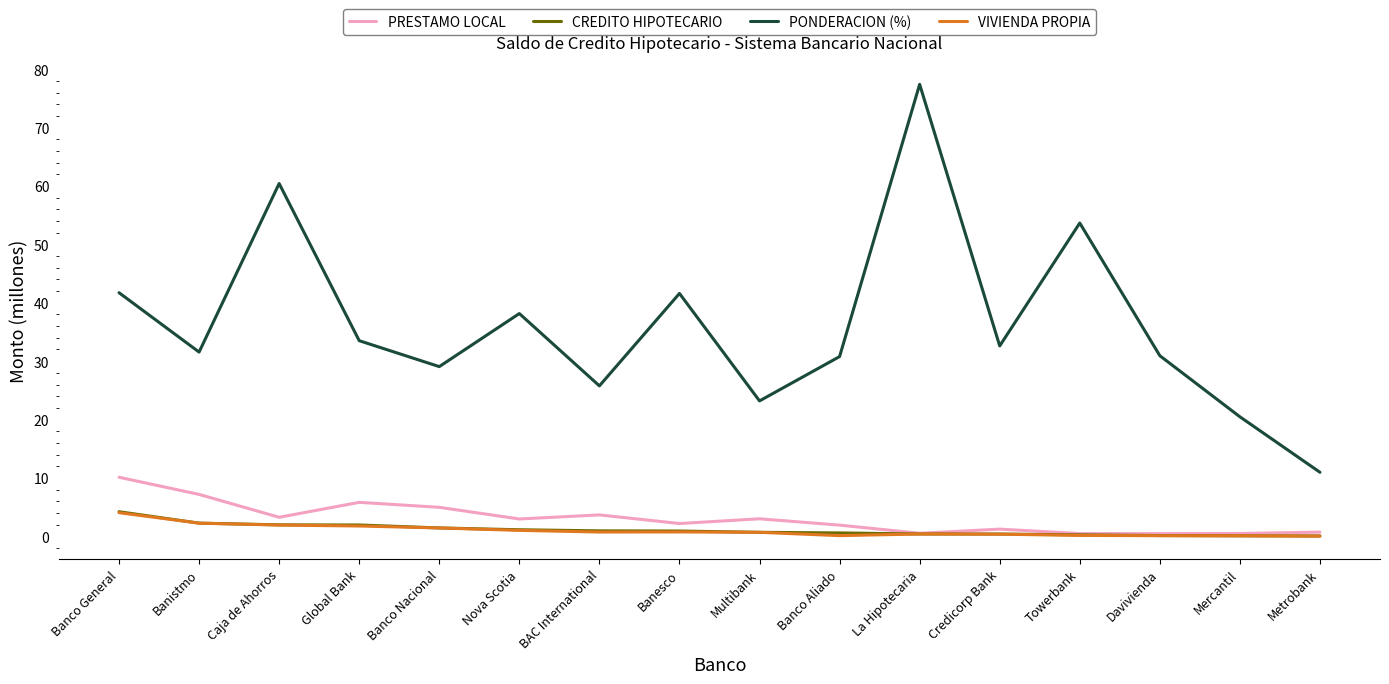

What is the difference between the second highest and minimum values in the PRESTAMO LOCAL series?

6.7